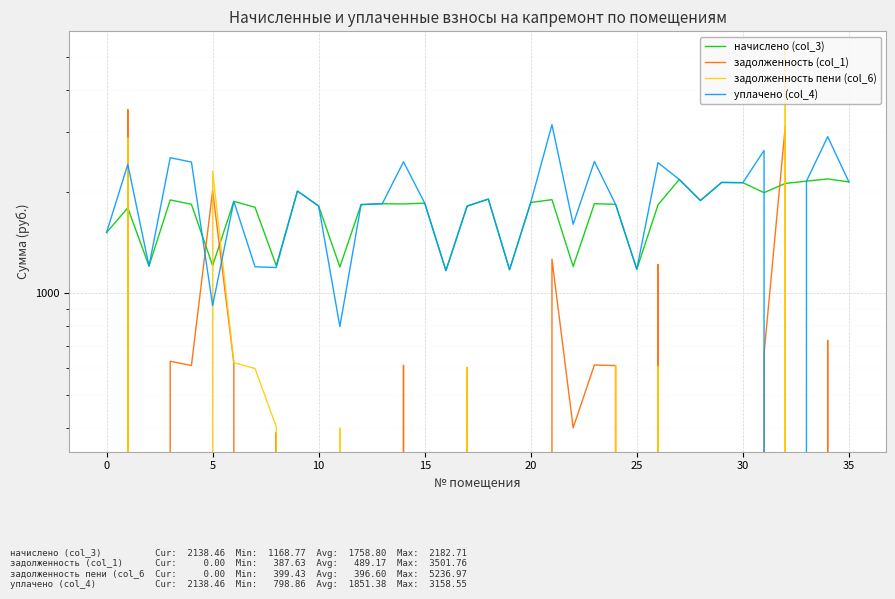

The value of уплачено (col_4) at 28 is 1884.1. True or false?

True